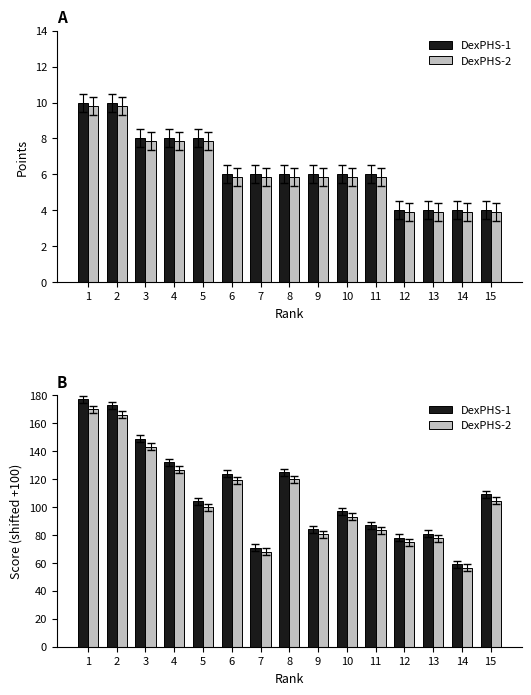

List the series in order of their overall mean, highest first.

DexPHS-1, DexPHS-2